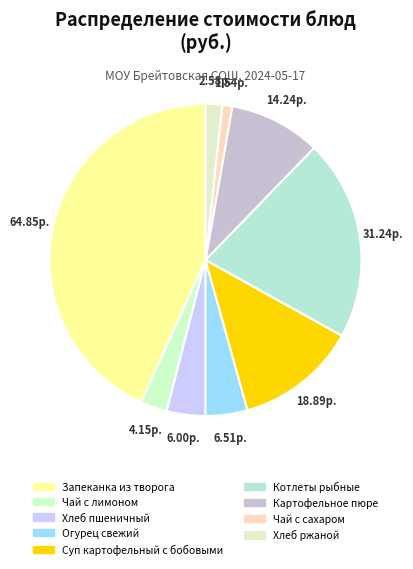

What percentage is the Чай с лимоном slice, to the nearest percent?

3%